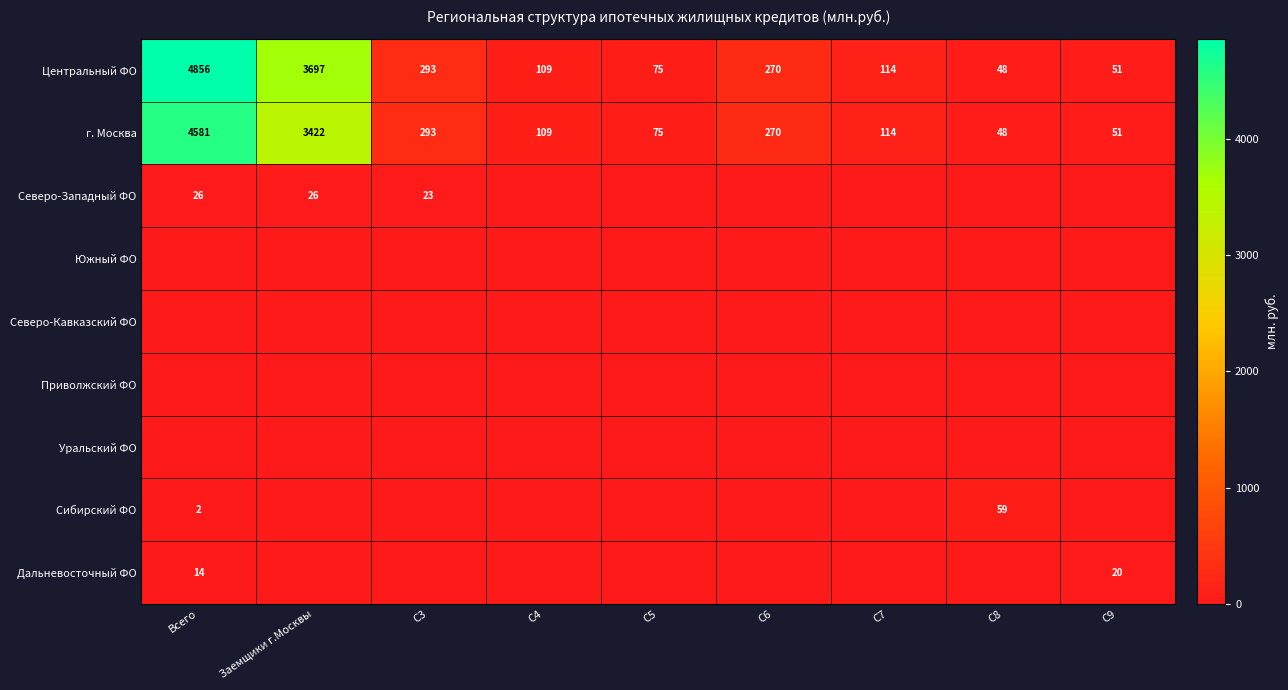

What is the difference between the maximum and second lowest values in the Центральный ФО series?

4805